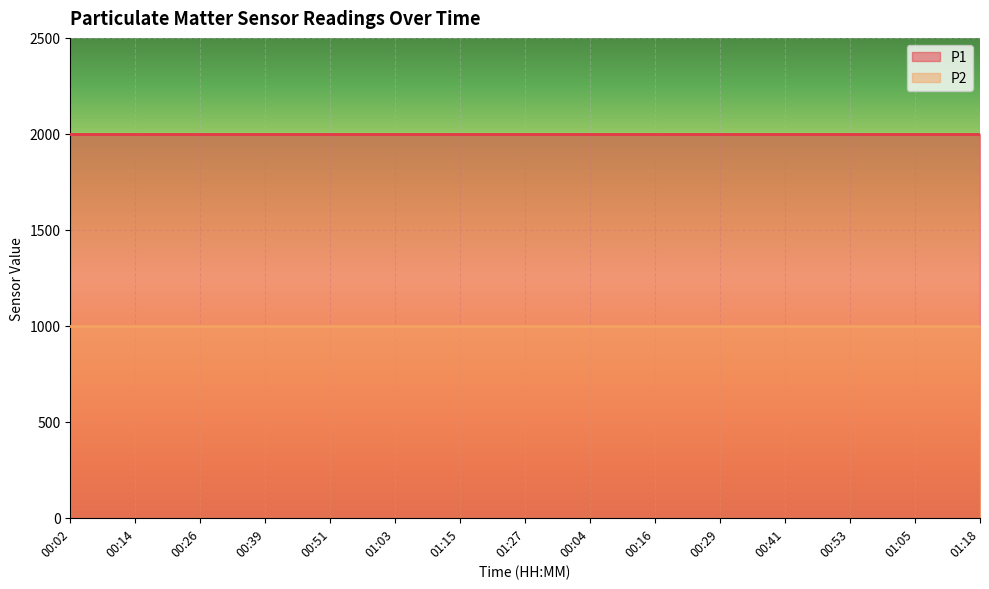

List the series in order of their peak value, lowest first.

P2, P1